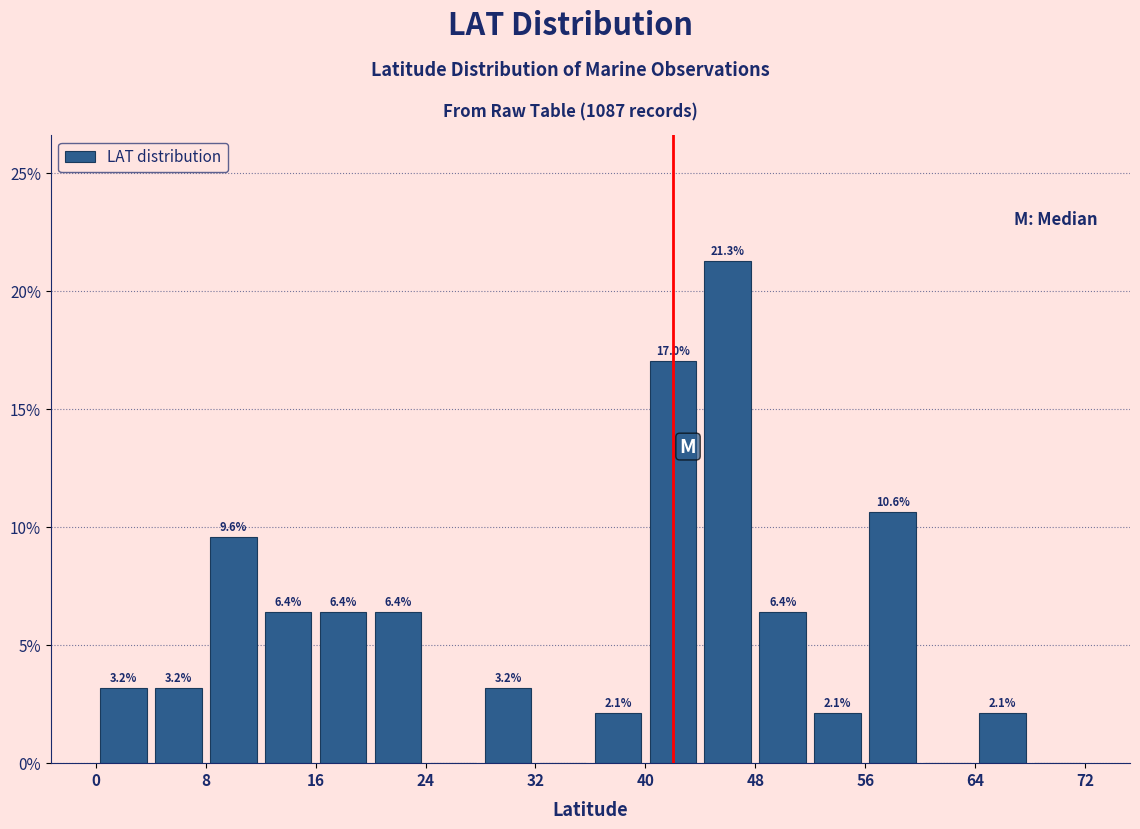

Over which range of the x-axis is the bar tallest?

44 to 48